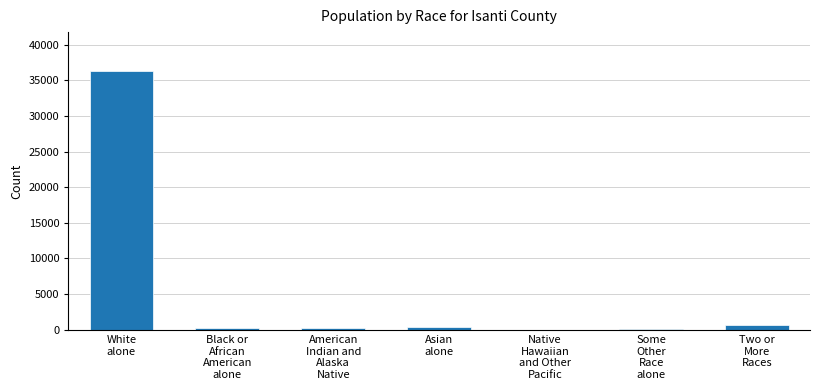

What is the sum of all values?

37816